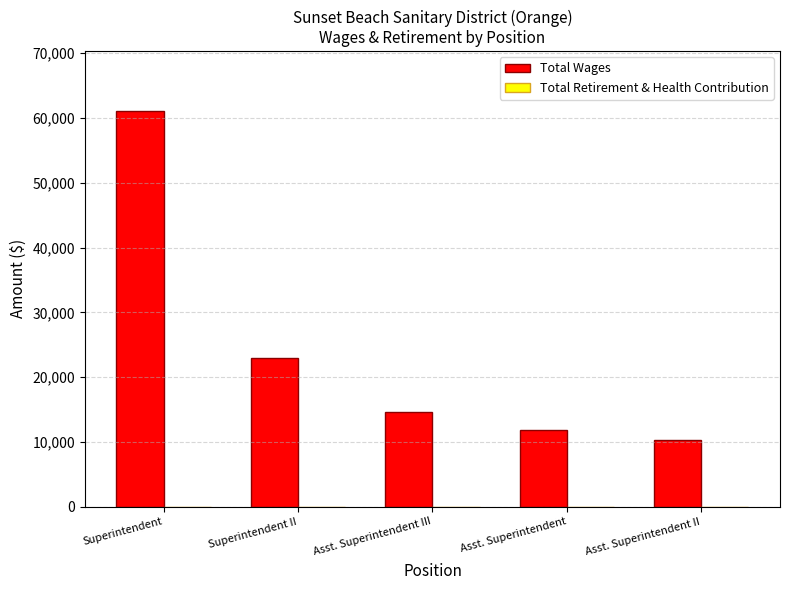

List the labels in order of value, smallest first.

Asst. Superintendent II, Asst. Superintendent, Asst. Superintendent III, Superintendent II, Superintendent